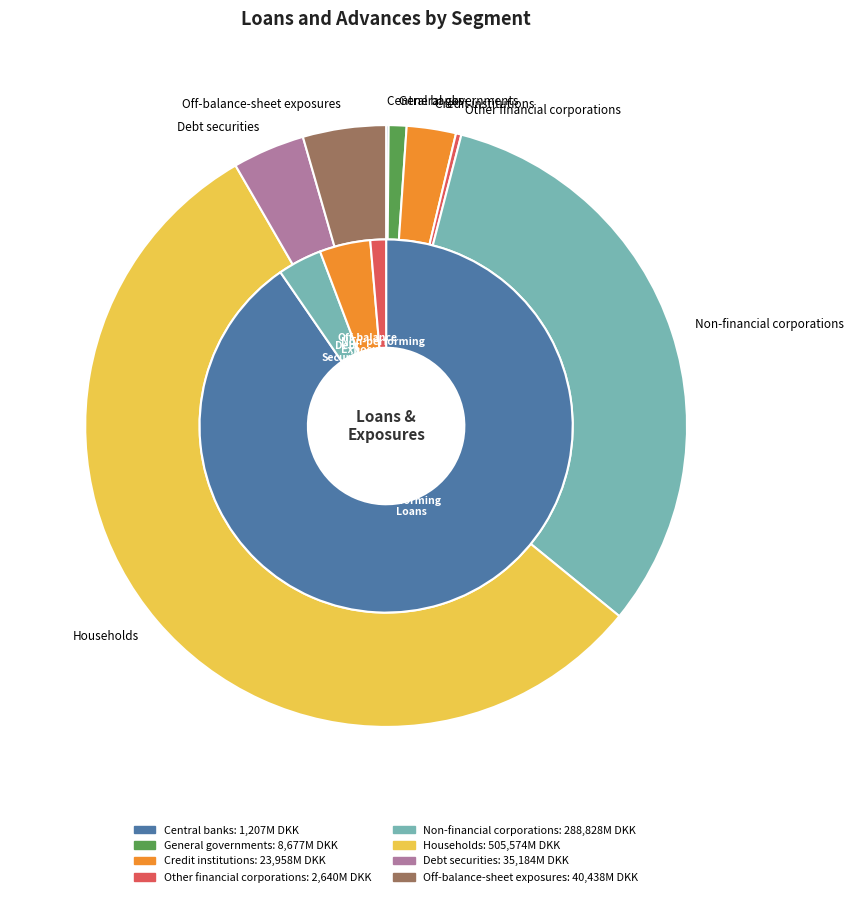

Count the number of slices in the pie.

8